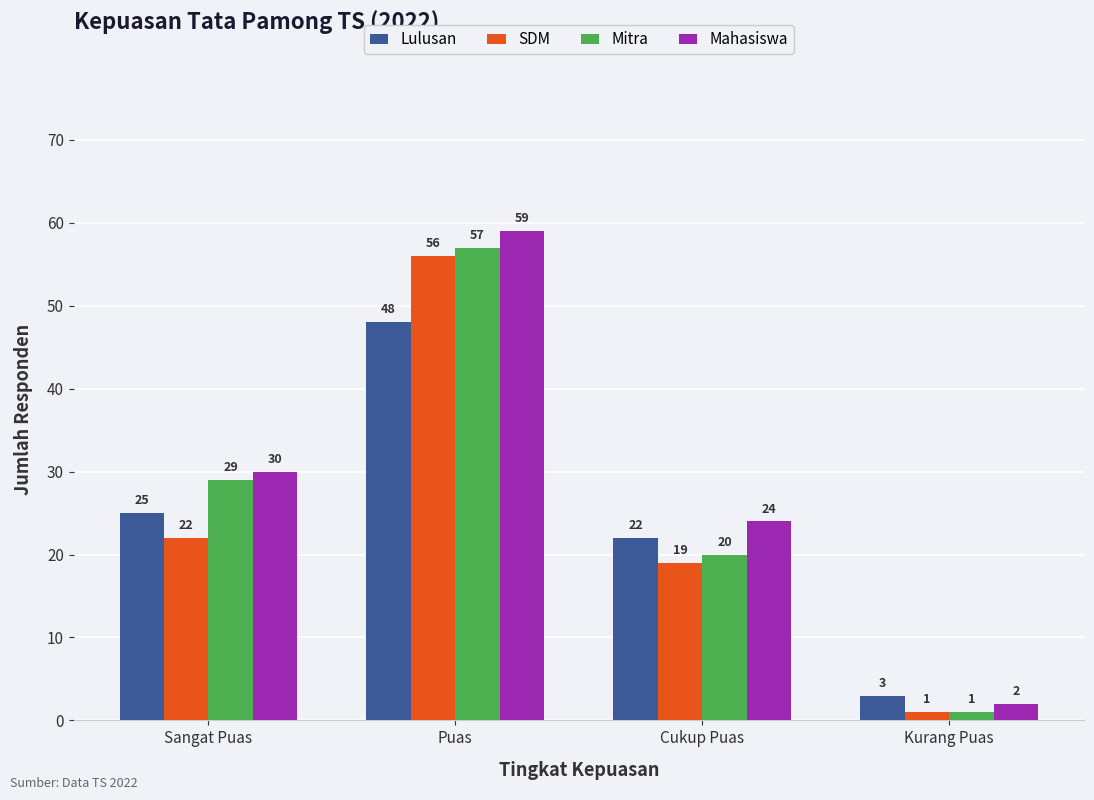

What are all the series names shown in the legend?

Lulusan, SDM, Mitra, Mahasiswa